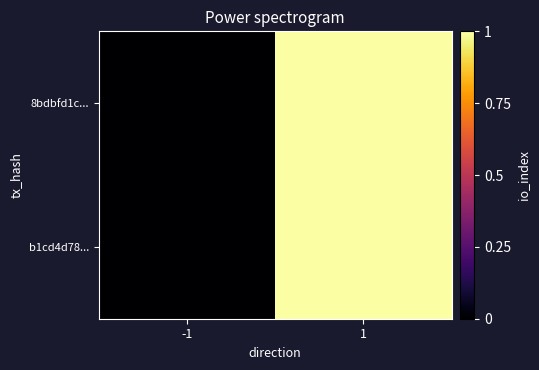

At which category is the sum across all series the highest?

1